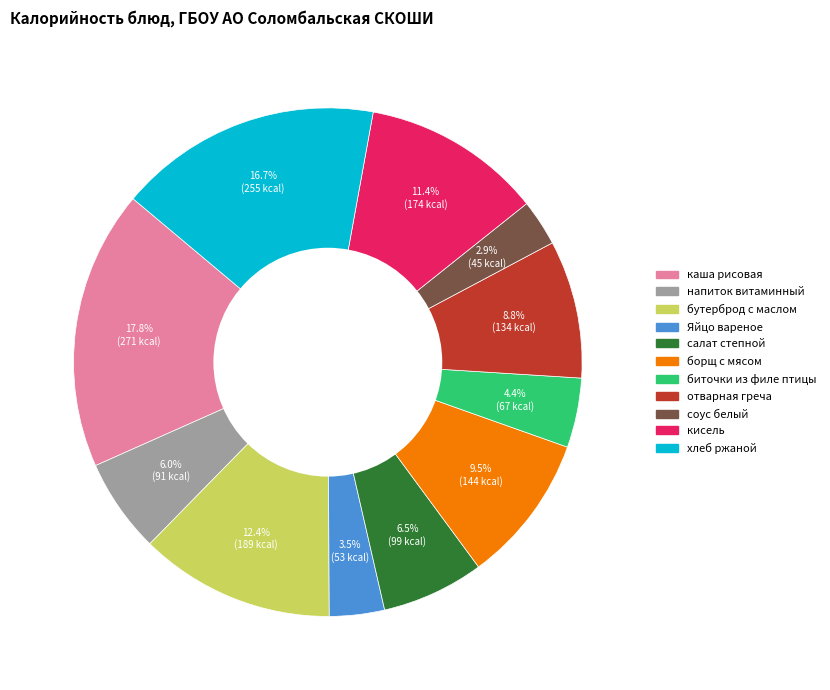

Which category has the smallest portion of the pie?

соус белый